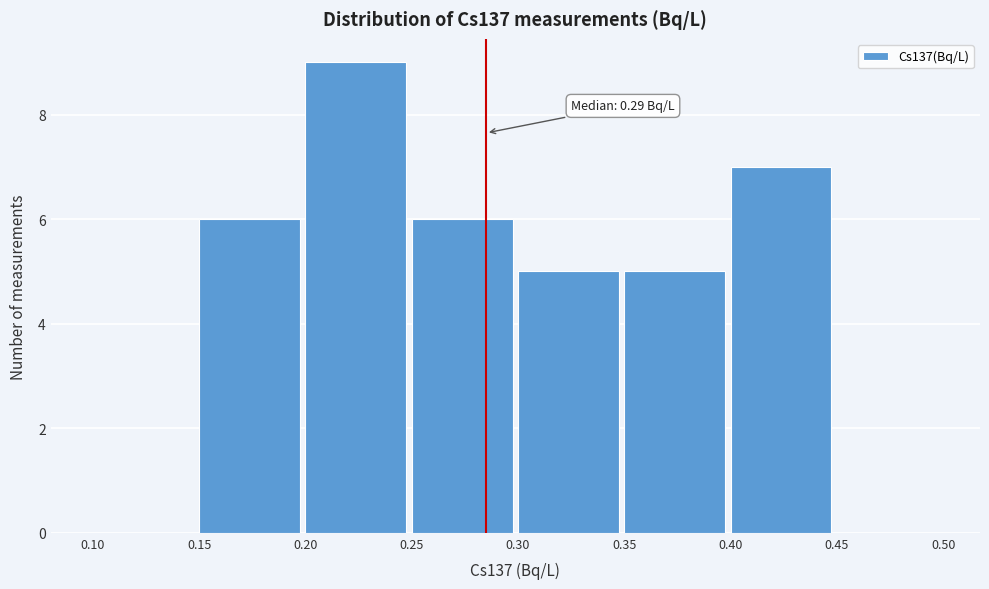

Which range on the x-axis has the tallest bar?

0.20 to 0.25